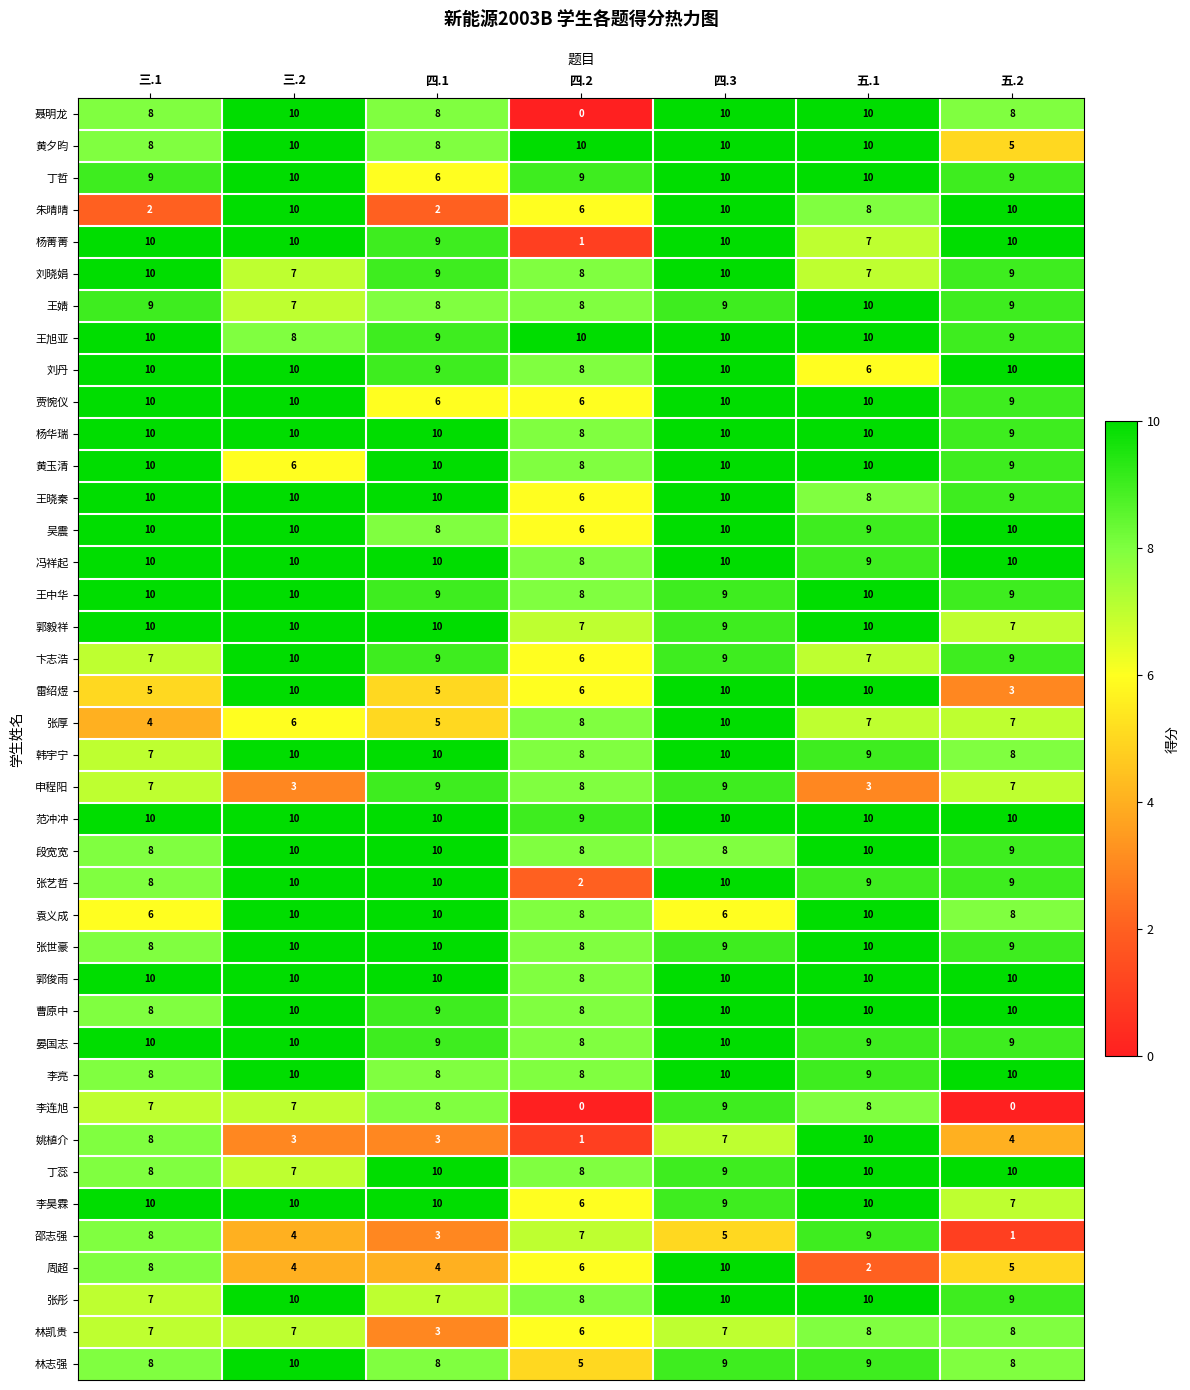

Count the 王中华 values in the range 9 to 10.

6